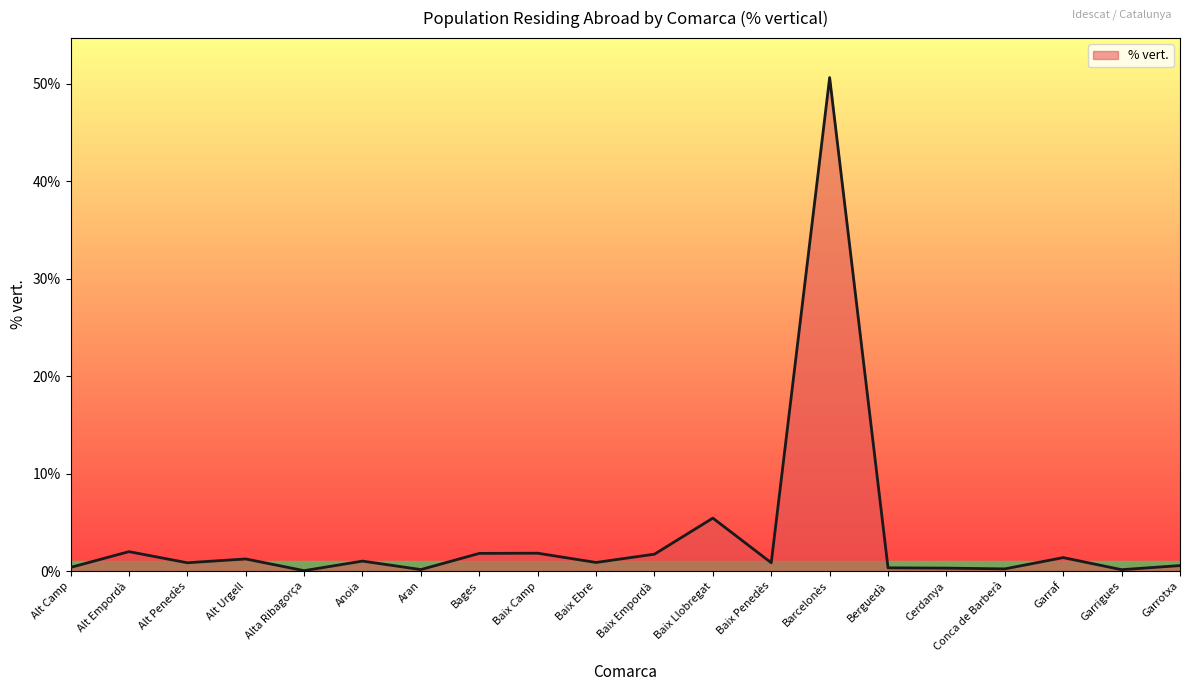

At which category does the data reach its first local peak?

Alt Empordà